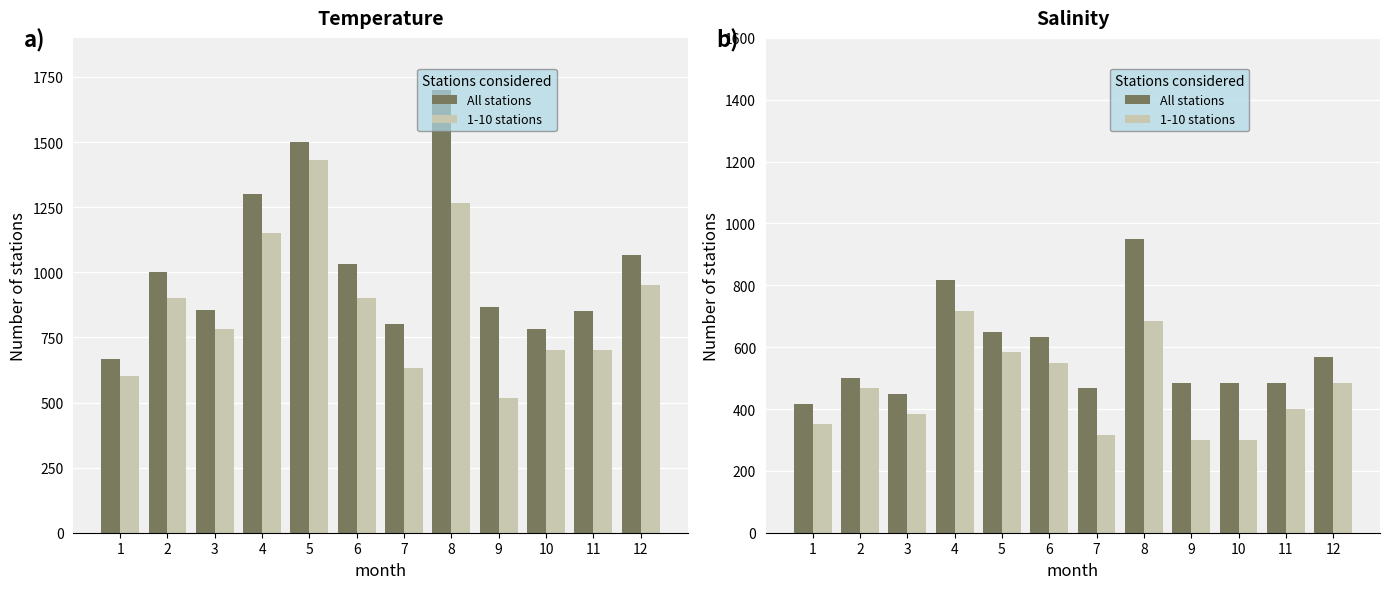

What is the total value across all series at 11?

883